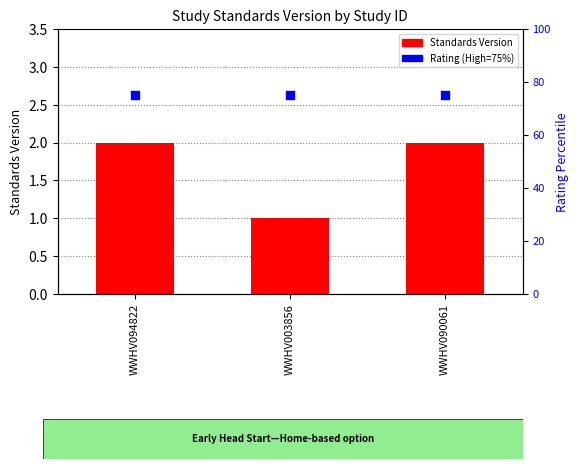

Which series has the largest total across all categories?

Rating (High=75%)